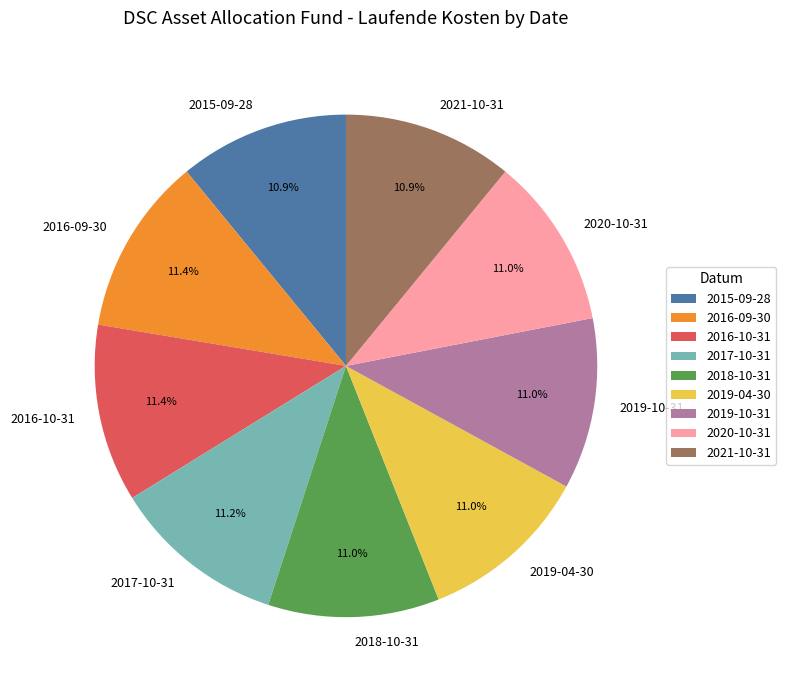

What percentage is the 2016-09-30 slice, to the nearest percent?

11%